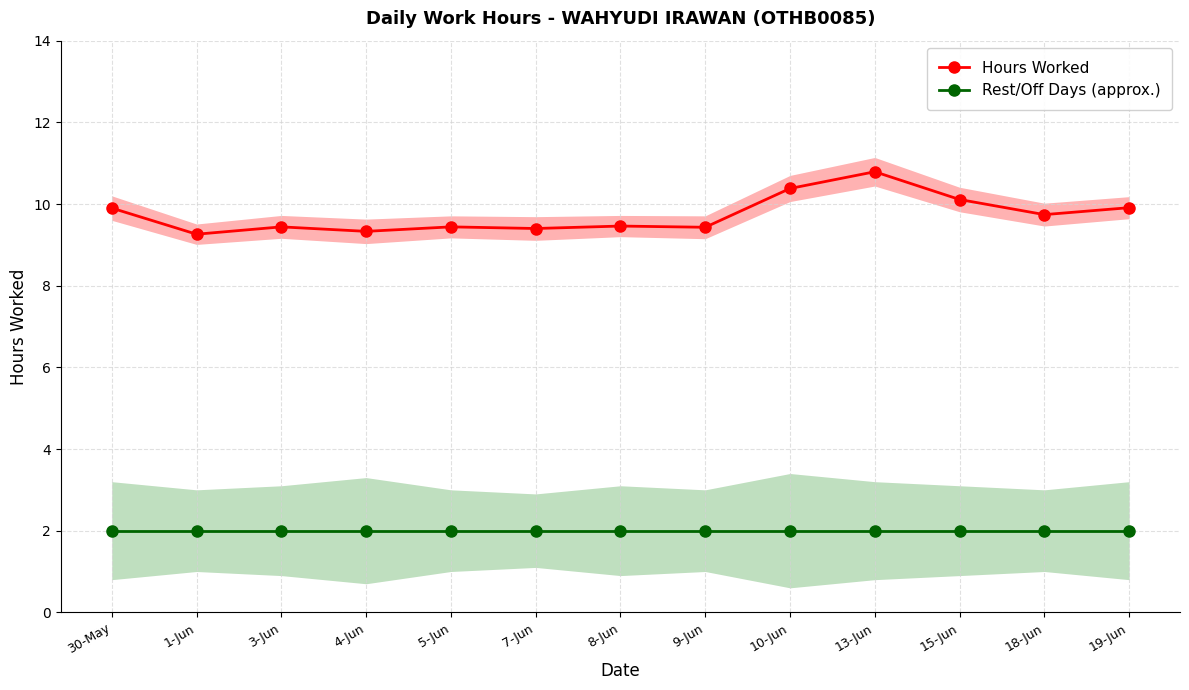

What is the label of the 5th point from the left?

5-Jun